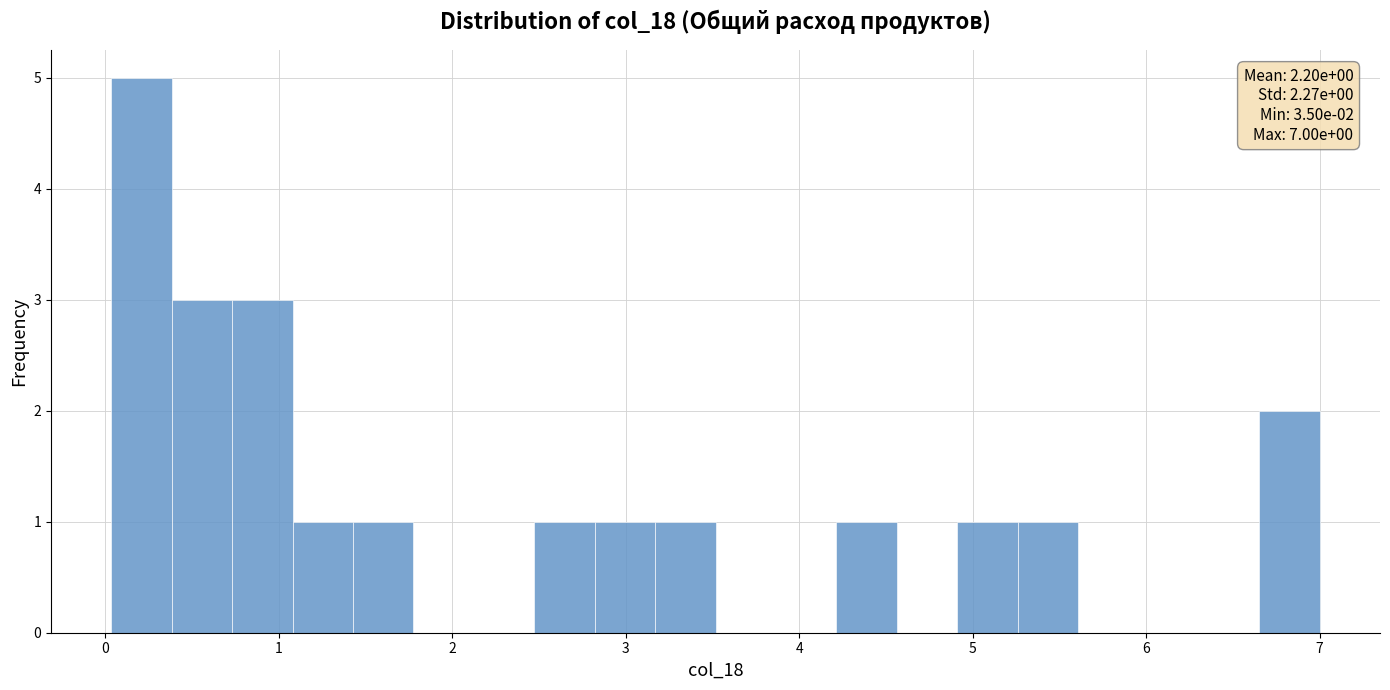

Around what value on the x-axis is the tallest bar? Give the approximate position of its centre, as read against the axis.

0.2